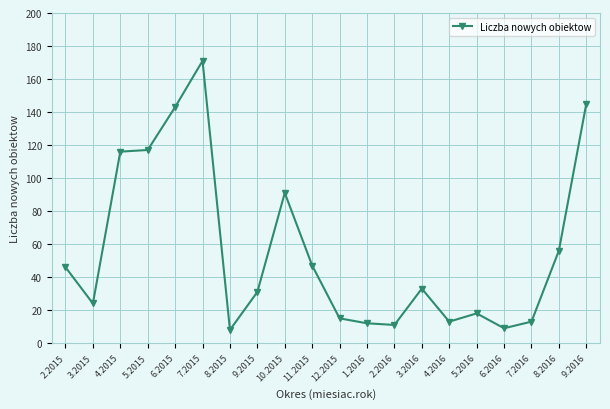

The value at 7.2016 is 20. True or false?

False